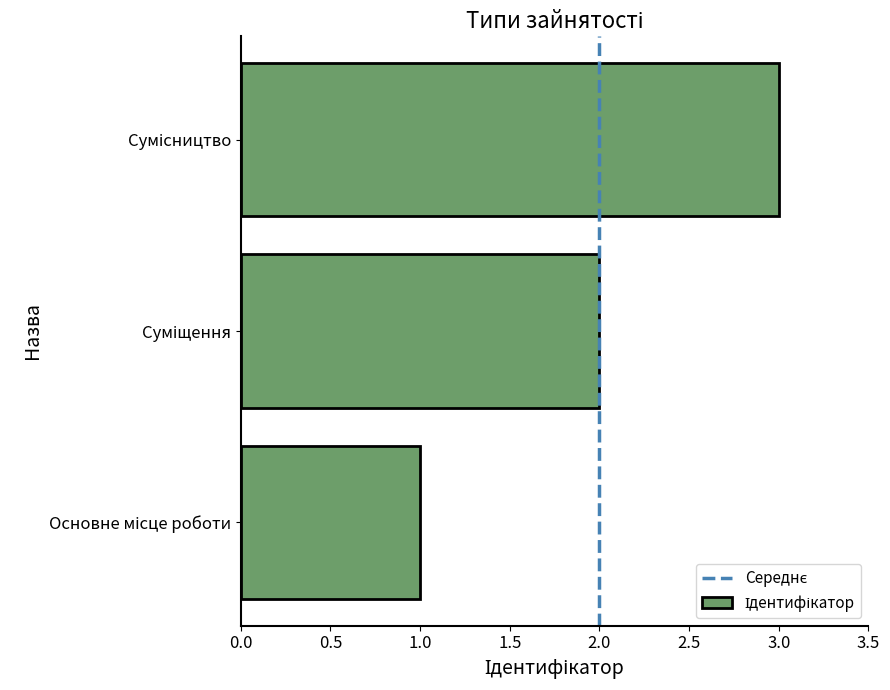

What is the sum of all values?

6